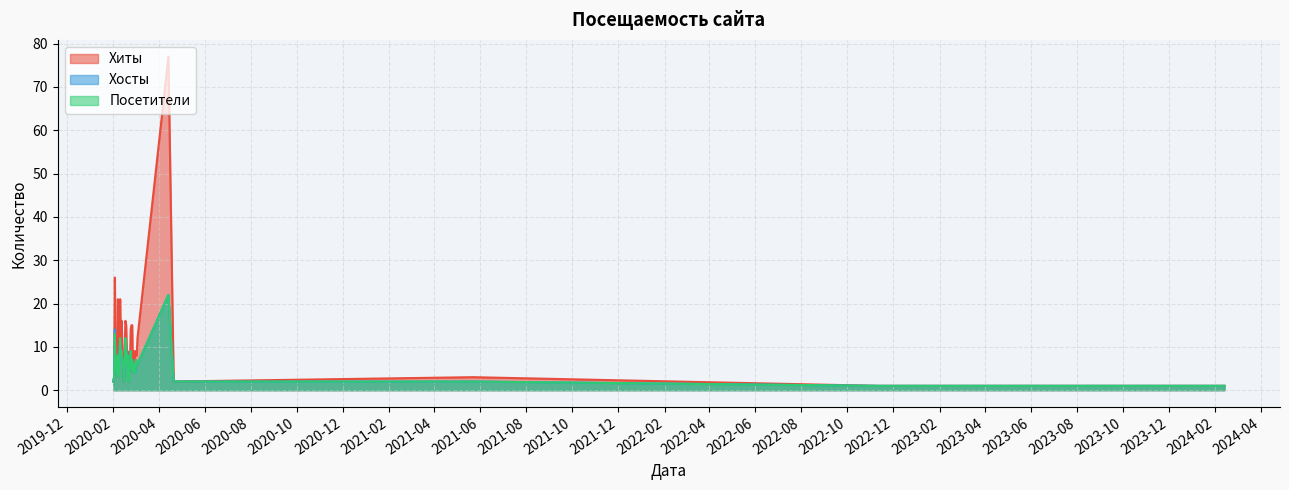

What is the maximum value for Посетители?

22